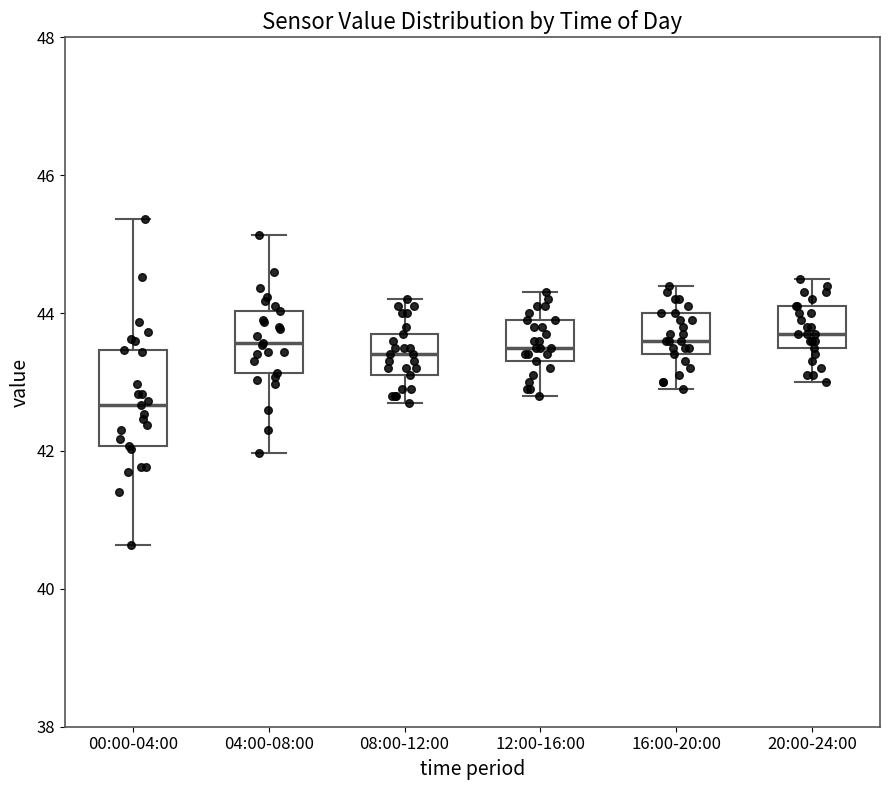

Comparing the boxes themselves (not the whiskers), which one is the tallest?

00:00-04:00